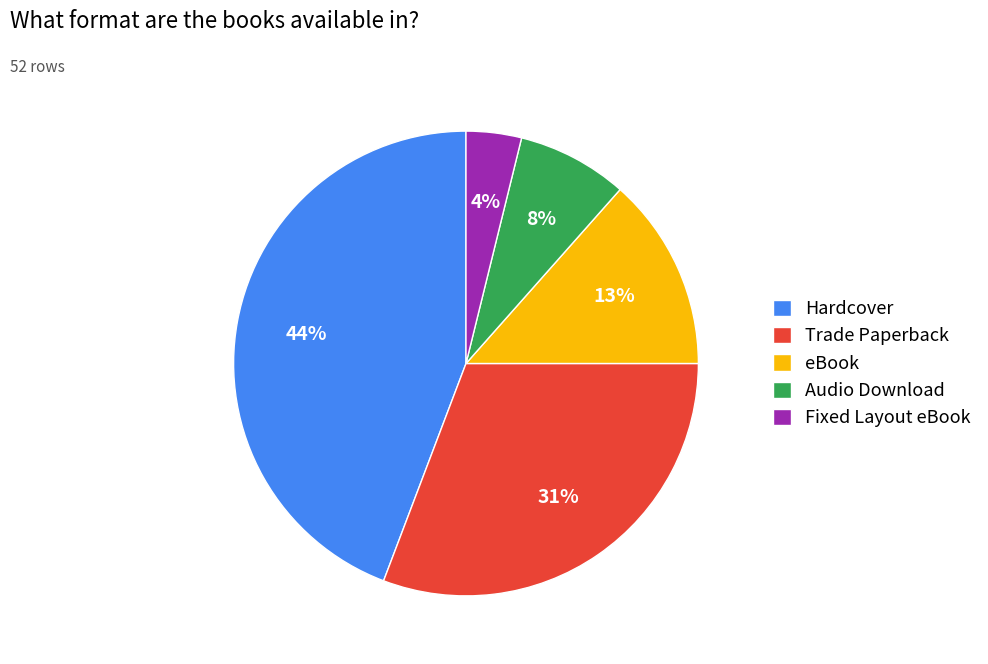

Between Hardcover and Fixed Layout eBook, which is larger?

Hardcover